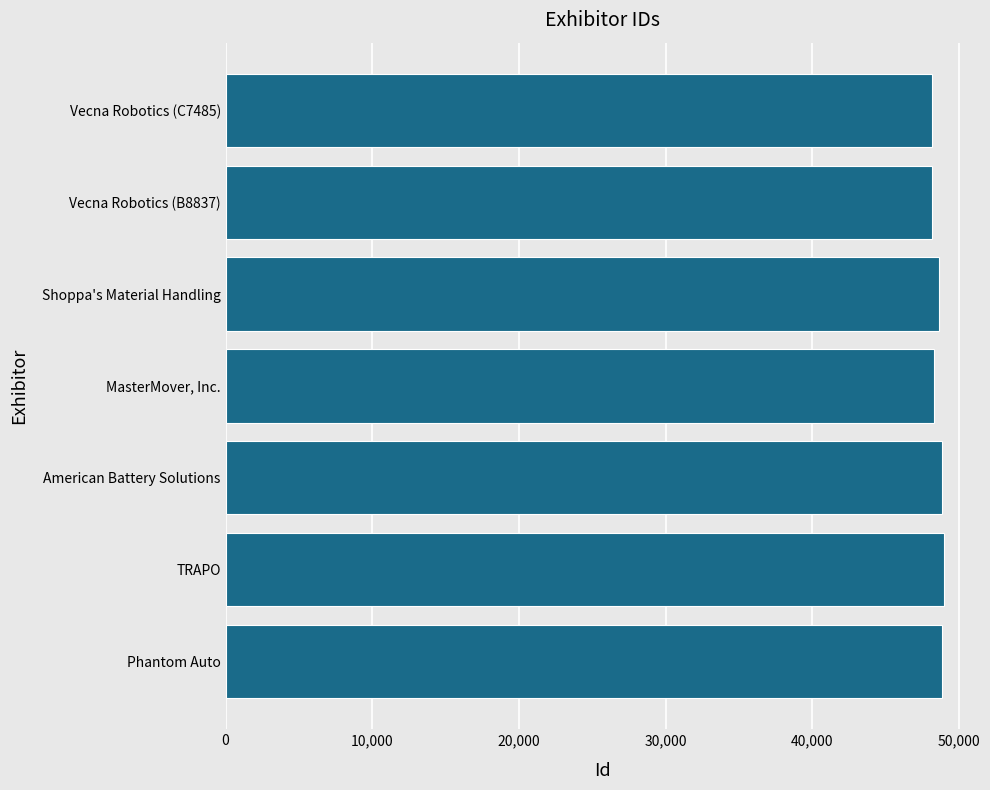

What is the greatest value displayed?

48969